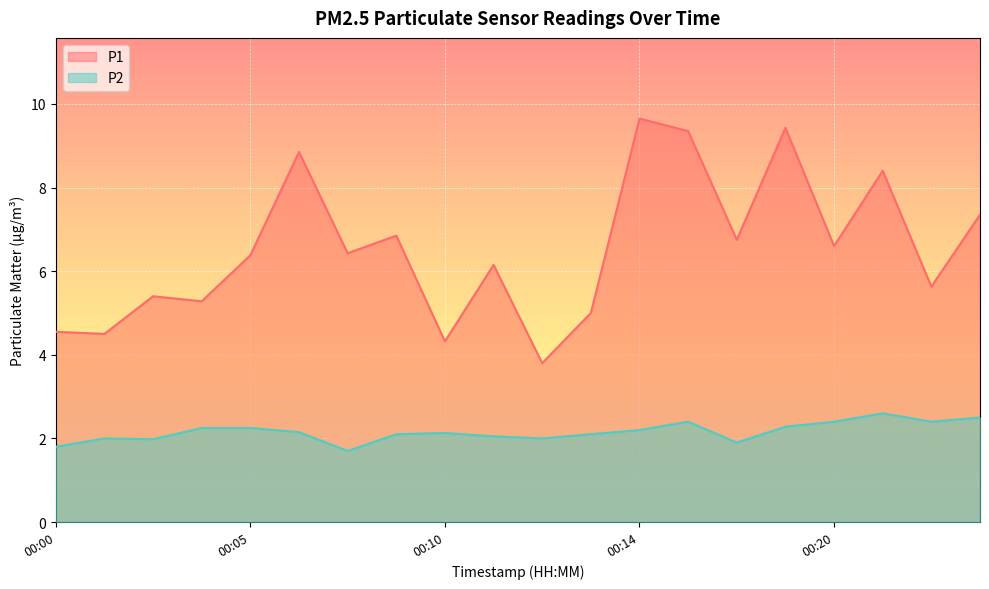

How many data points in P1 are above 6?

12